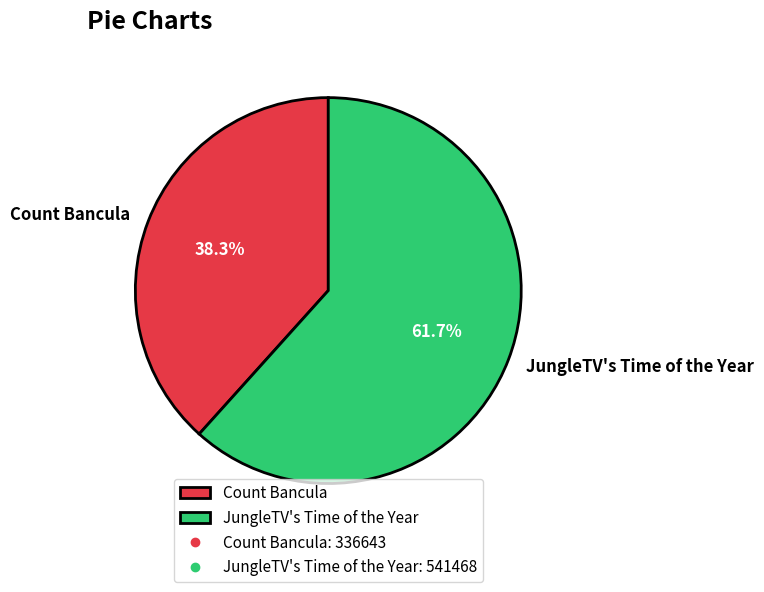

Is the sum of Count Bancula and JungleTV's Time of the Year greater than half?

Yes